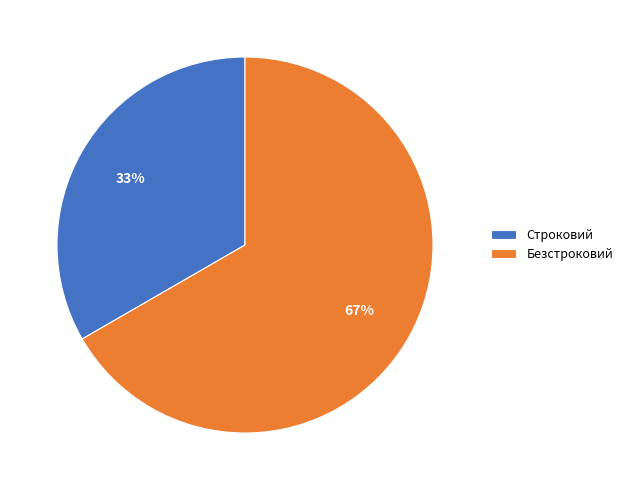

To the nearest percent, what is the combined percentage of Строковий and Безстроковий?

100%